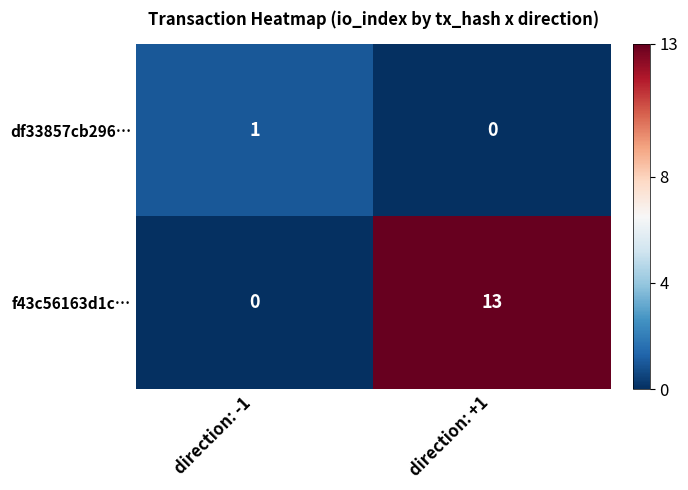

Which series changed the most between direction: -1 and direction: +1?

f43c56163d1c…